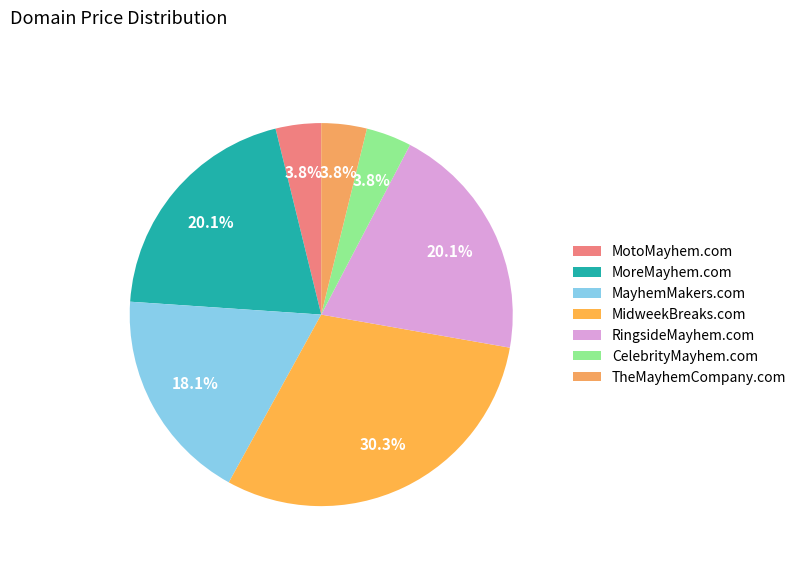

How many segments does this pie chart have?

7